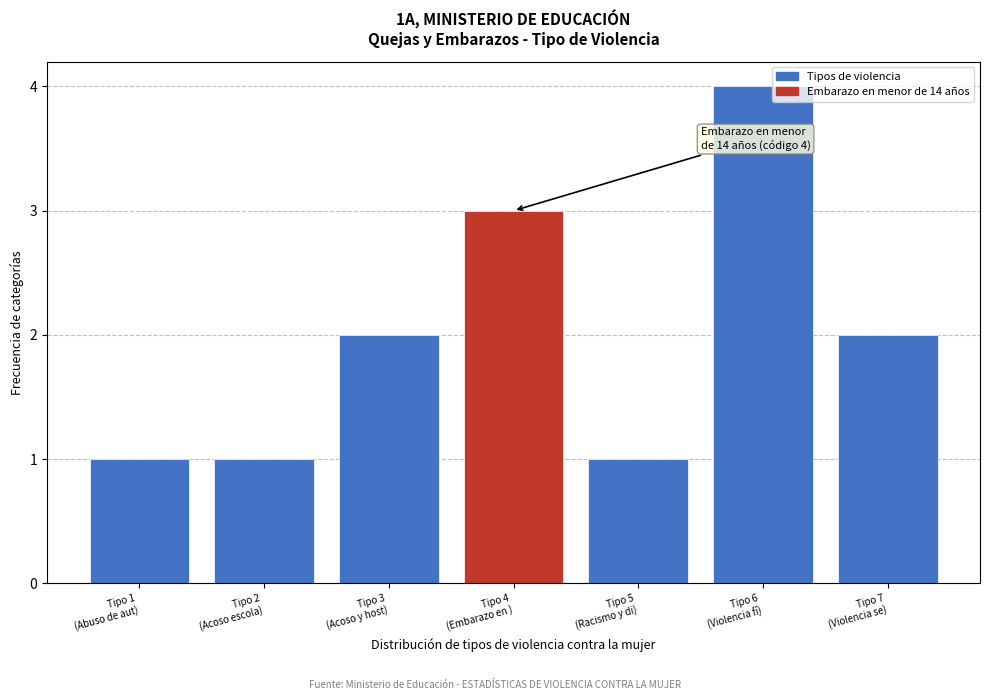

Reading right to left, extract all data points from this chart.

2	4	1	3	2	1	1